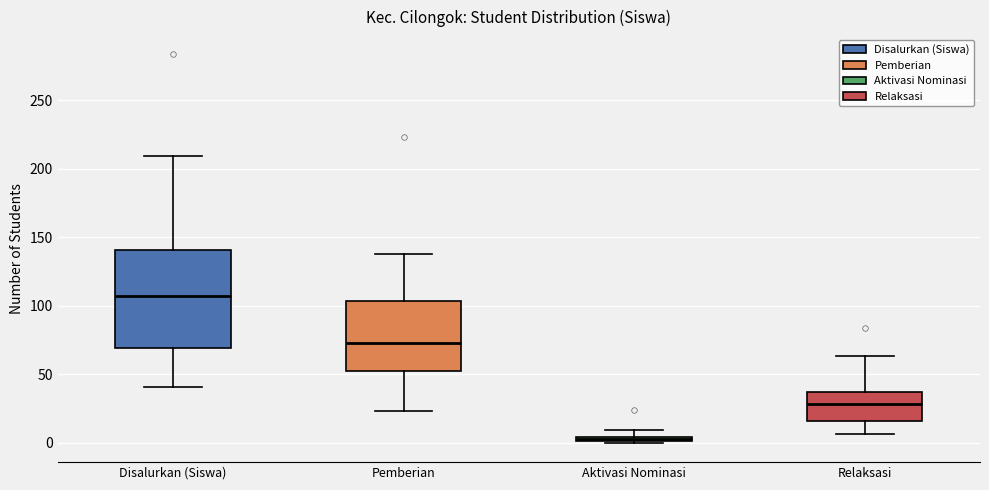

Which box's median line is the lowest?

Aktivasi Nominasi